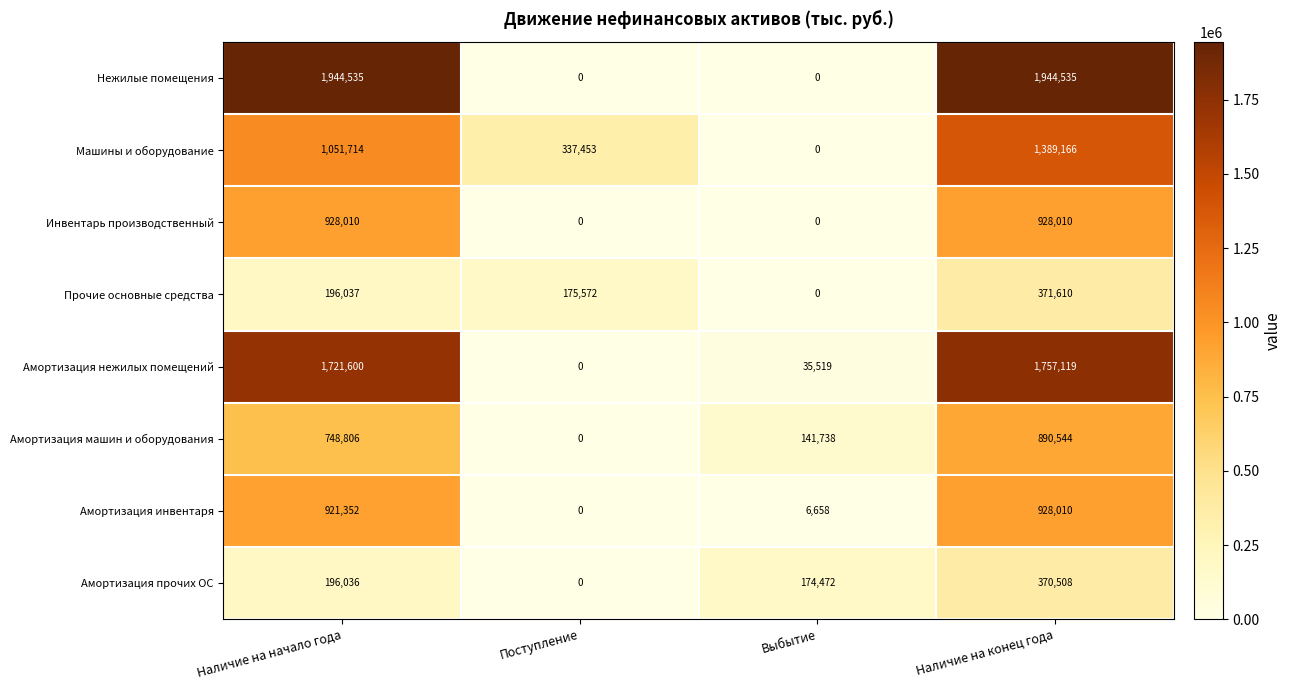

What is the total value across all series at Поступление?

513025